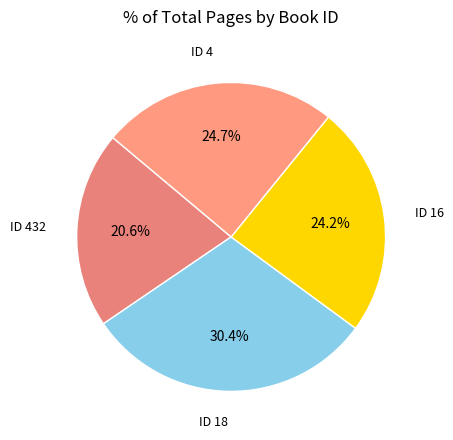

Which slice is the smallest?

ID 432